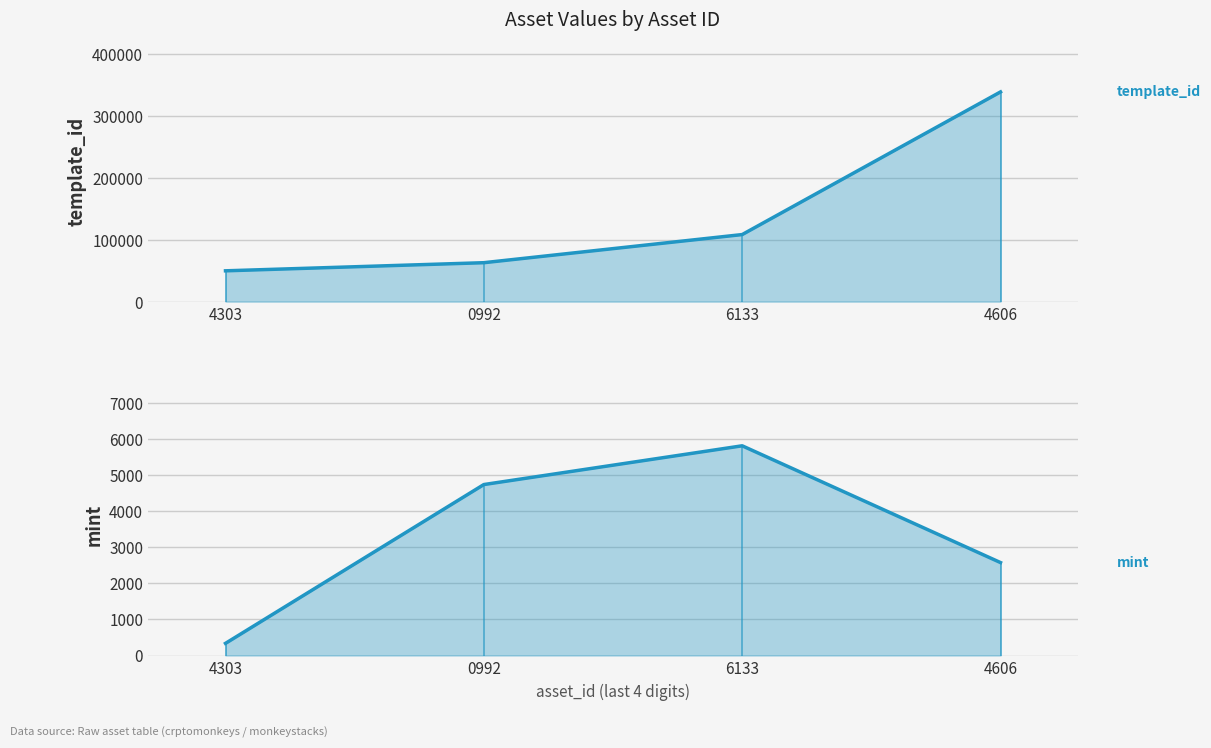

How many lines are shown in the chart?

2